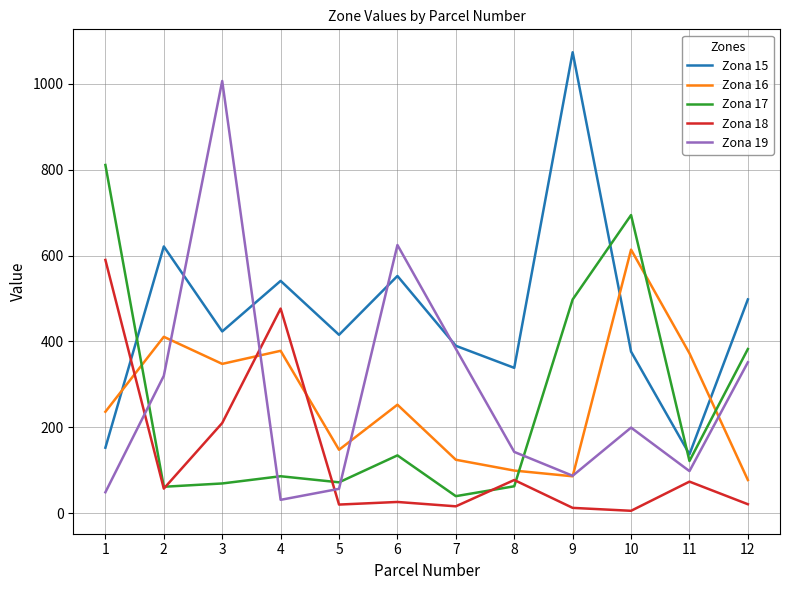

Does the chart have visible grid lines?

Yes